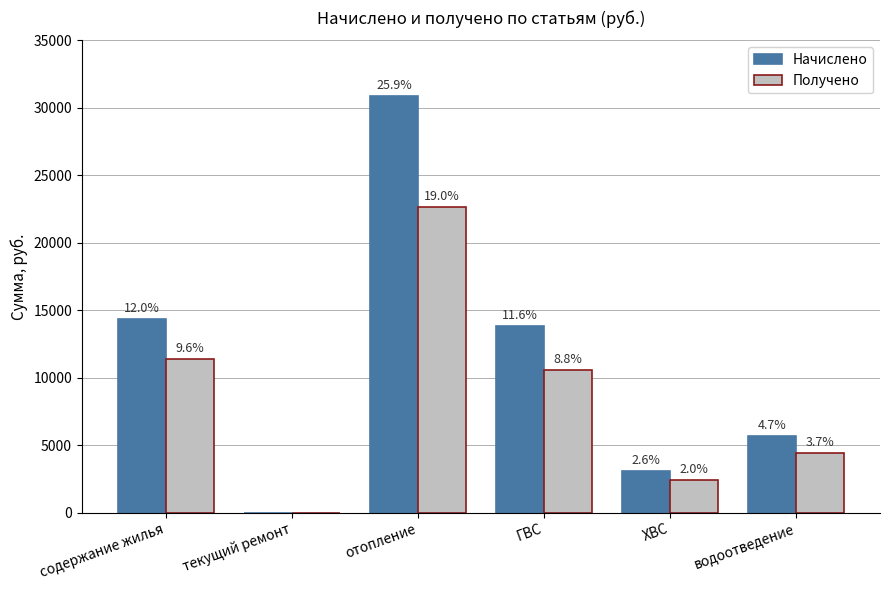

Reading left to right, what are all the values shown in this chart?

Начислено: содержание жилья=14329.6	текущий ремонт=0.0	отопление=30882.1	ГВС=13835.1	ХВС=3074.9	водоотведение=5644.7
Получено: содержание жилья=11402.8	текущий ремонт=0.0	отопление=22661.4	ГВС=10540.0	ХВС=2380.6	водоотведение=4377.2